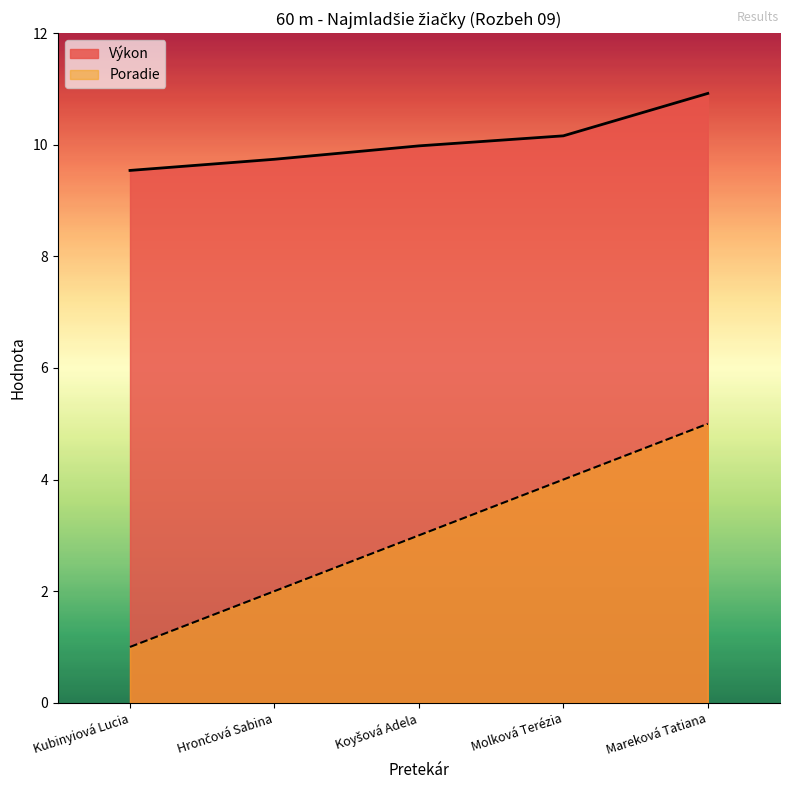

How many lines are shown in the chart?

2